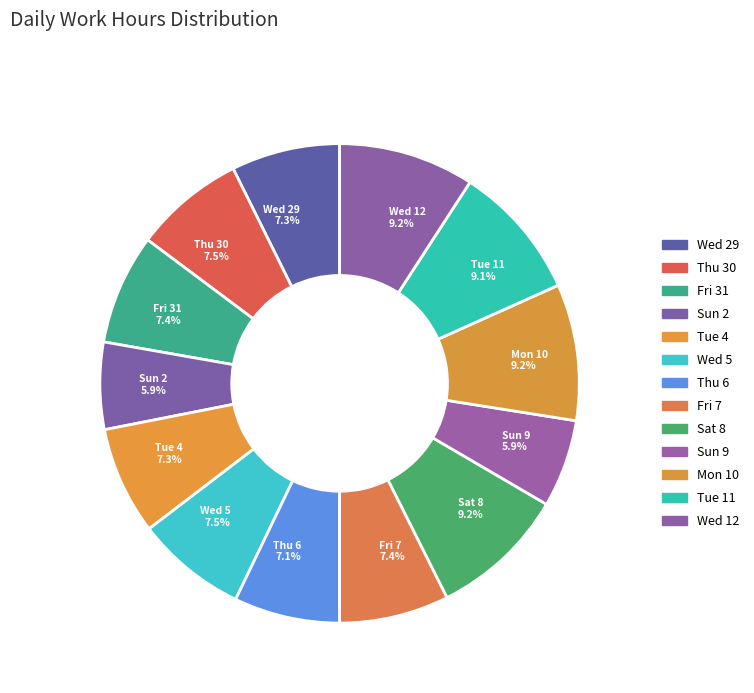

Count the number of slices in the pie.

13